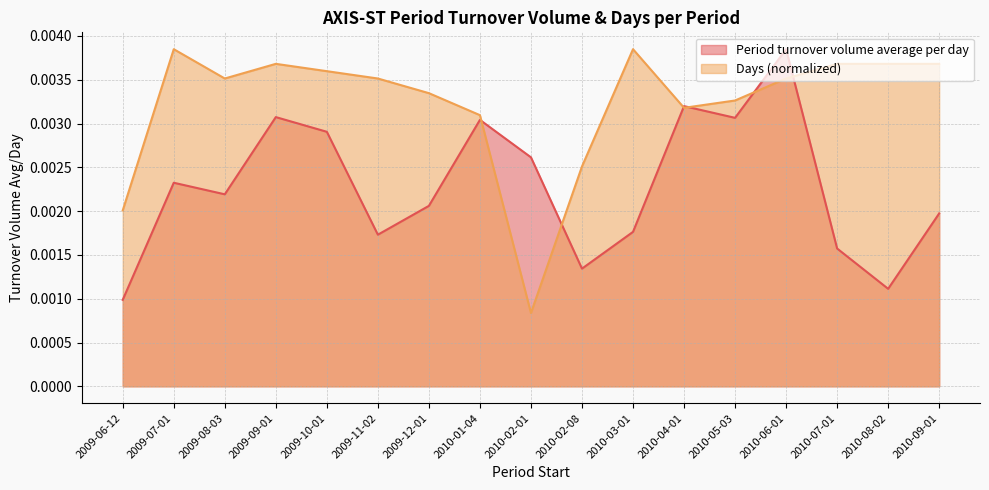

Does the chart display data point markers on the line(s)?

No